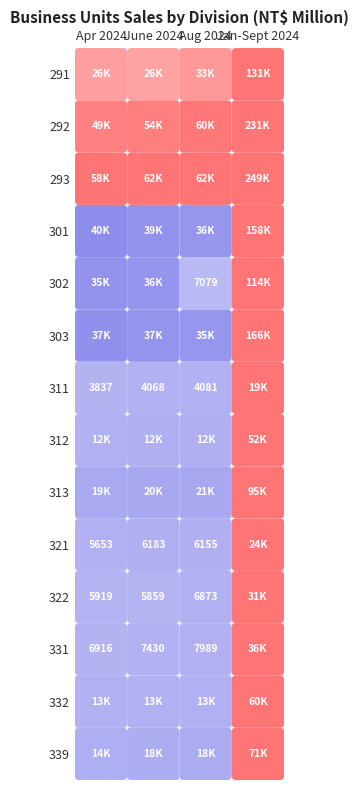

Count the number of categories in the chart.

4